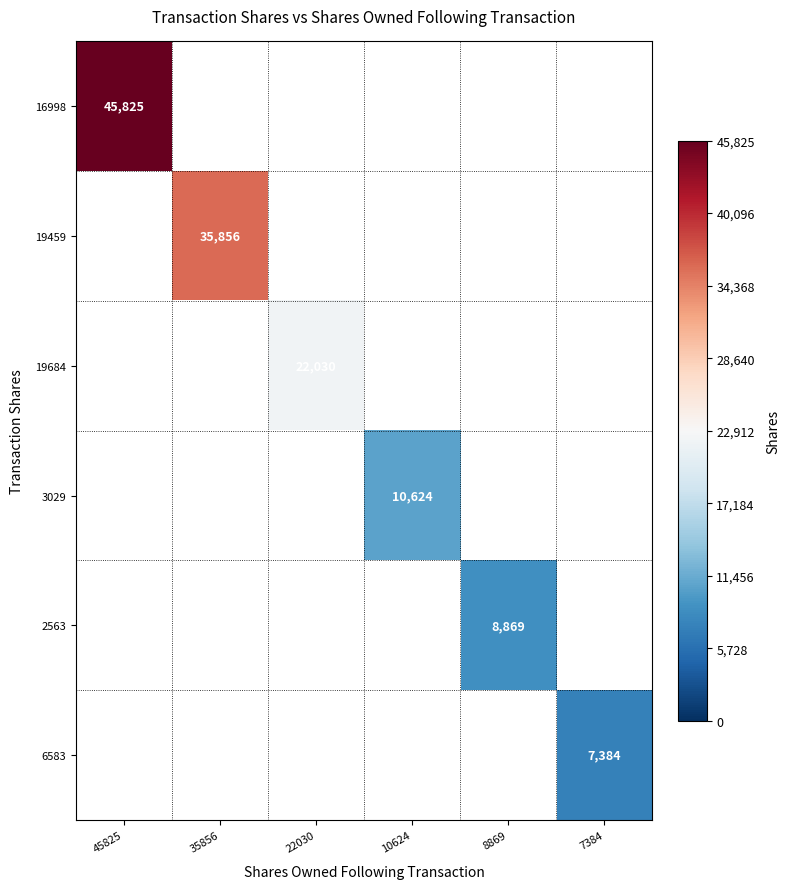

True or false: 19684 has a value of 22030 at 22030.

True